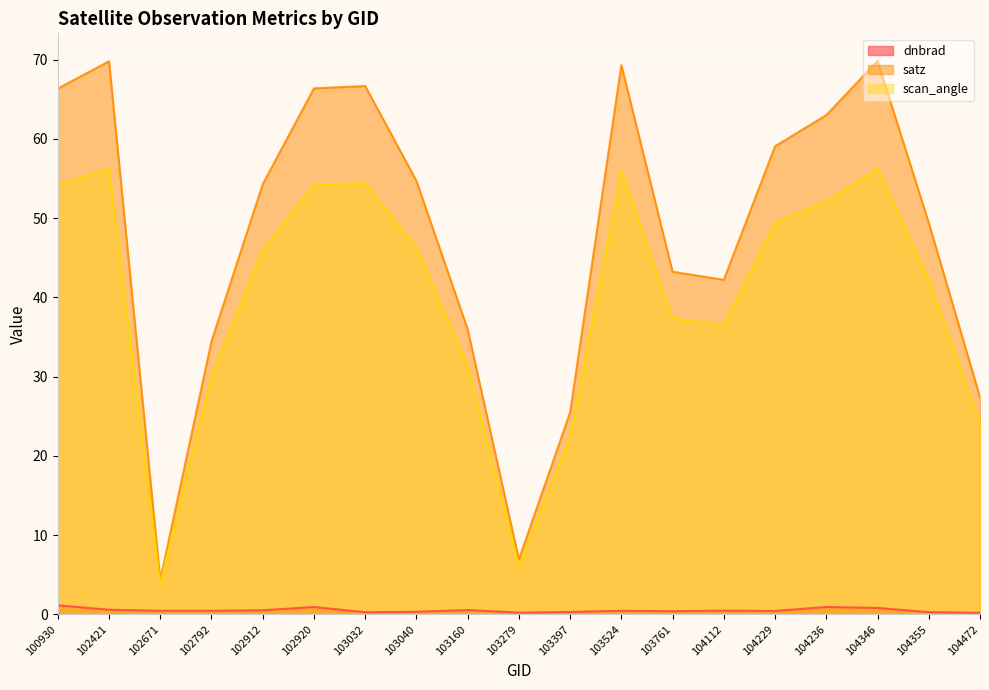

Which series has the largest range (max minus min)?

satz